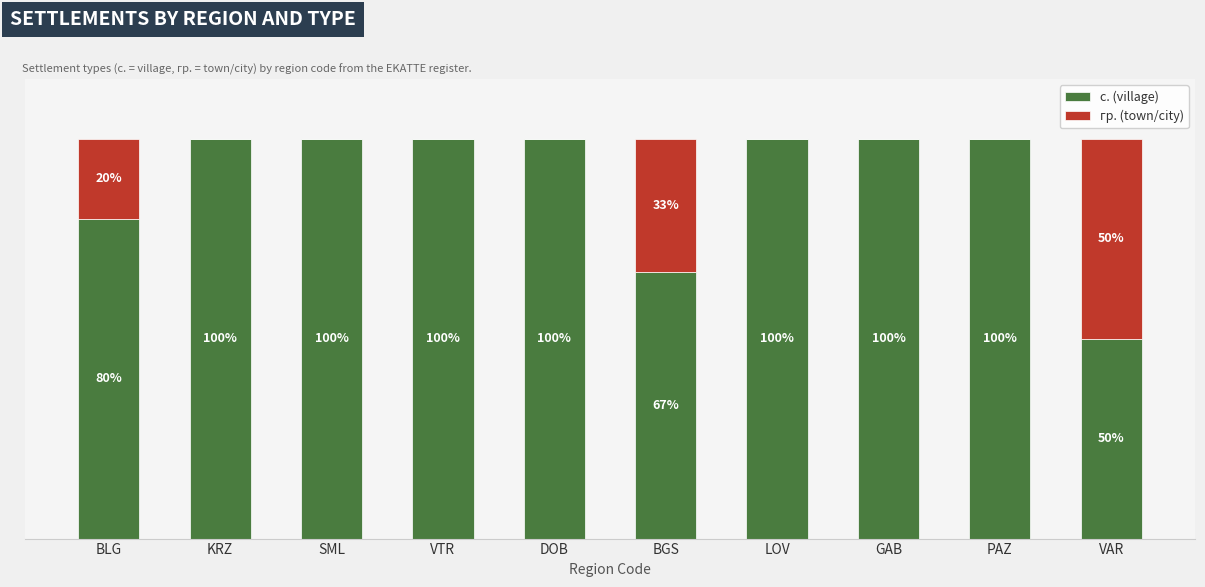

At which label is с. (village) closest to 75?

BLG